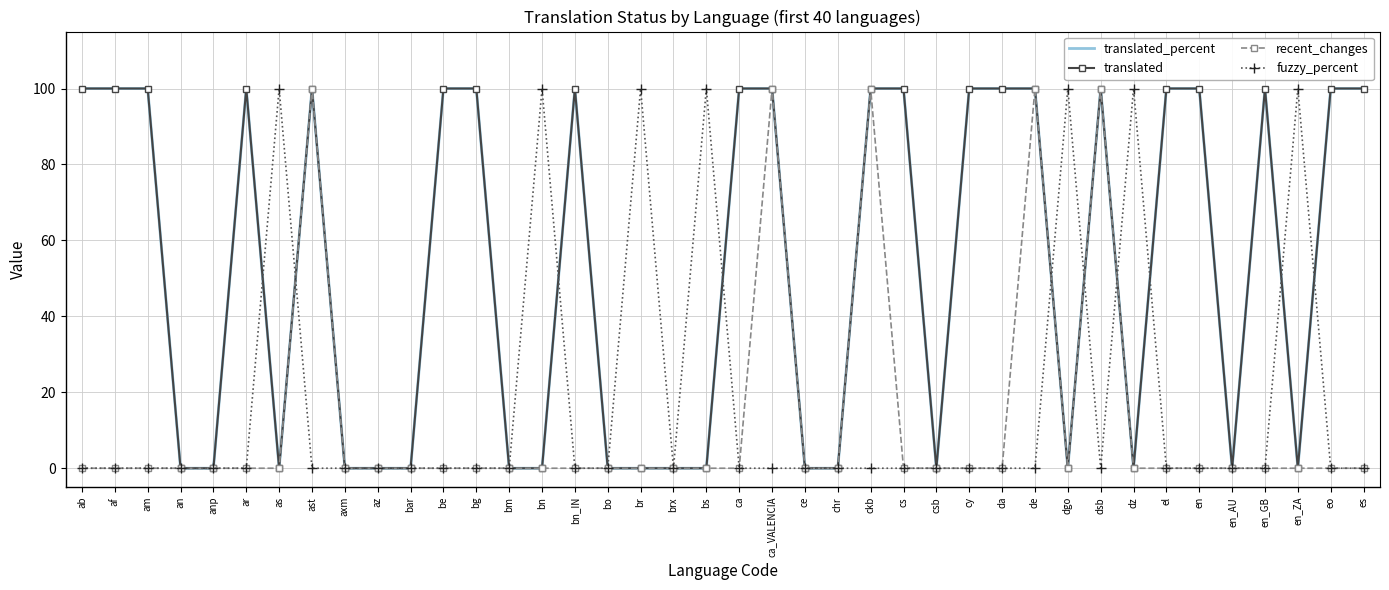

How many translated_percent values are between 0 and 100?

40